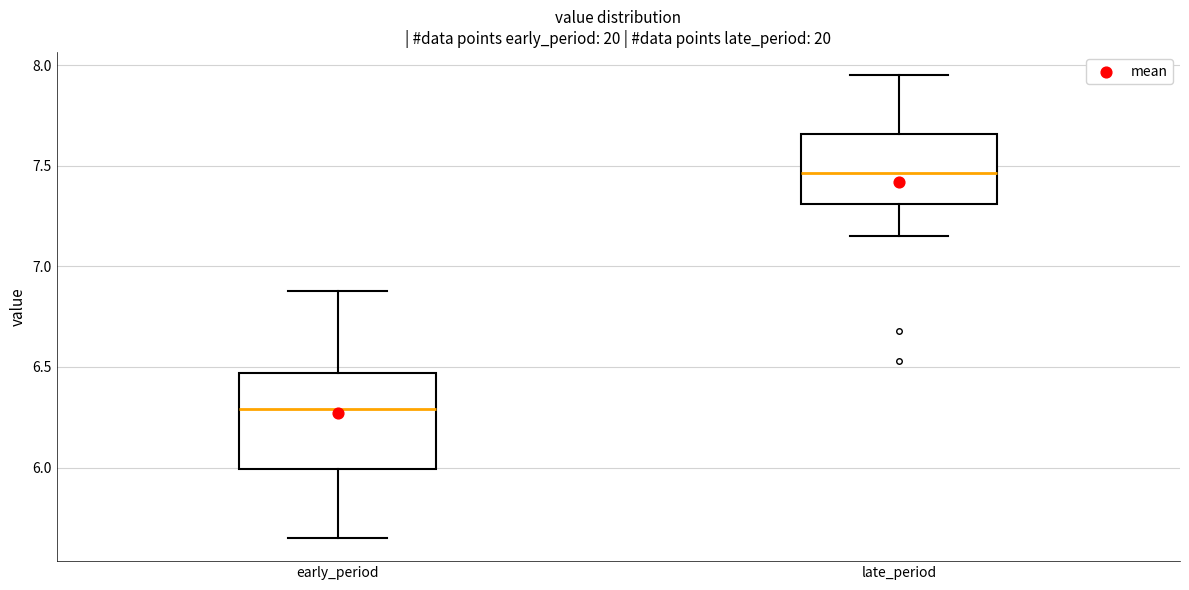

Reading left to right, read every box against the y-axis: the position of its median line, the range the box covers, and the ends of its whiskers. The values are not printed on the chart, so give them approximately, as read against the axis.

early_period: median 6.30, box 6.00 to 6.45, whiskers 5.65 to 6.90
late_period: median 7.45, box 7.30 to 7.65, whiskers 7.15 to 7.95